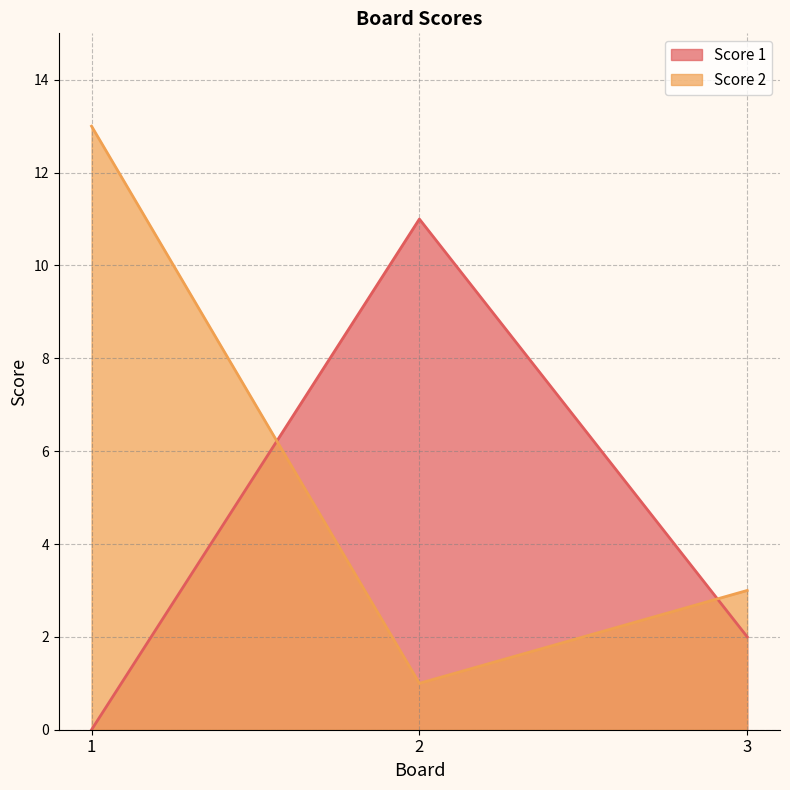

What is the sum of the Score 2 values at 3 and 1?

16